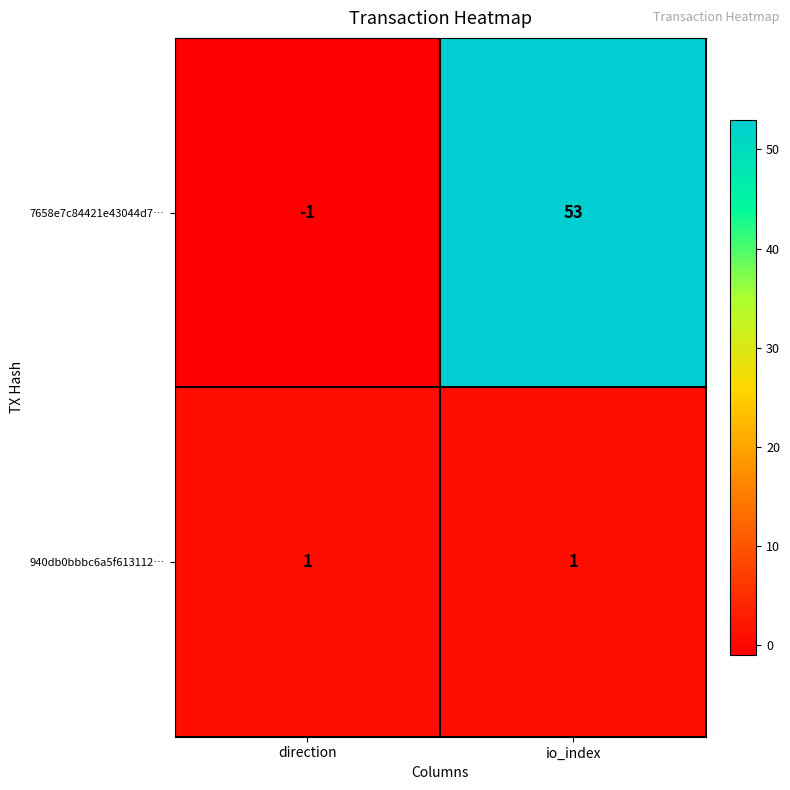

Between direction and io_index, which series saw the biggest shift?

7658e7c84421e43044d7…